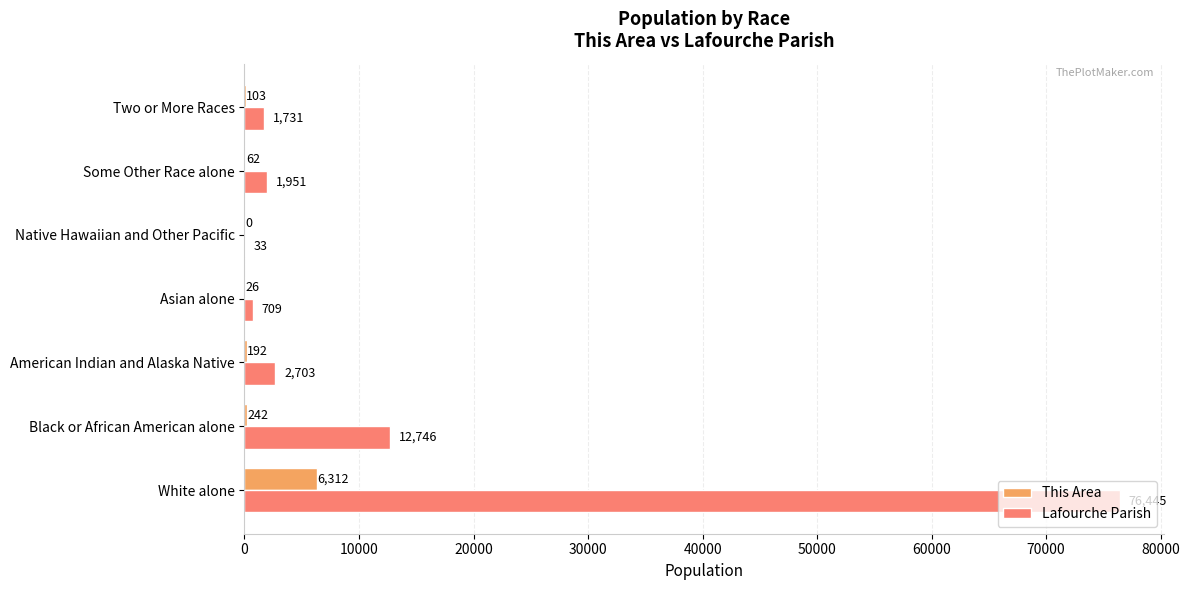

Which series changed the most between Black or African American alone and American Indian and Alaska Native?

Lafourche Parish